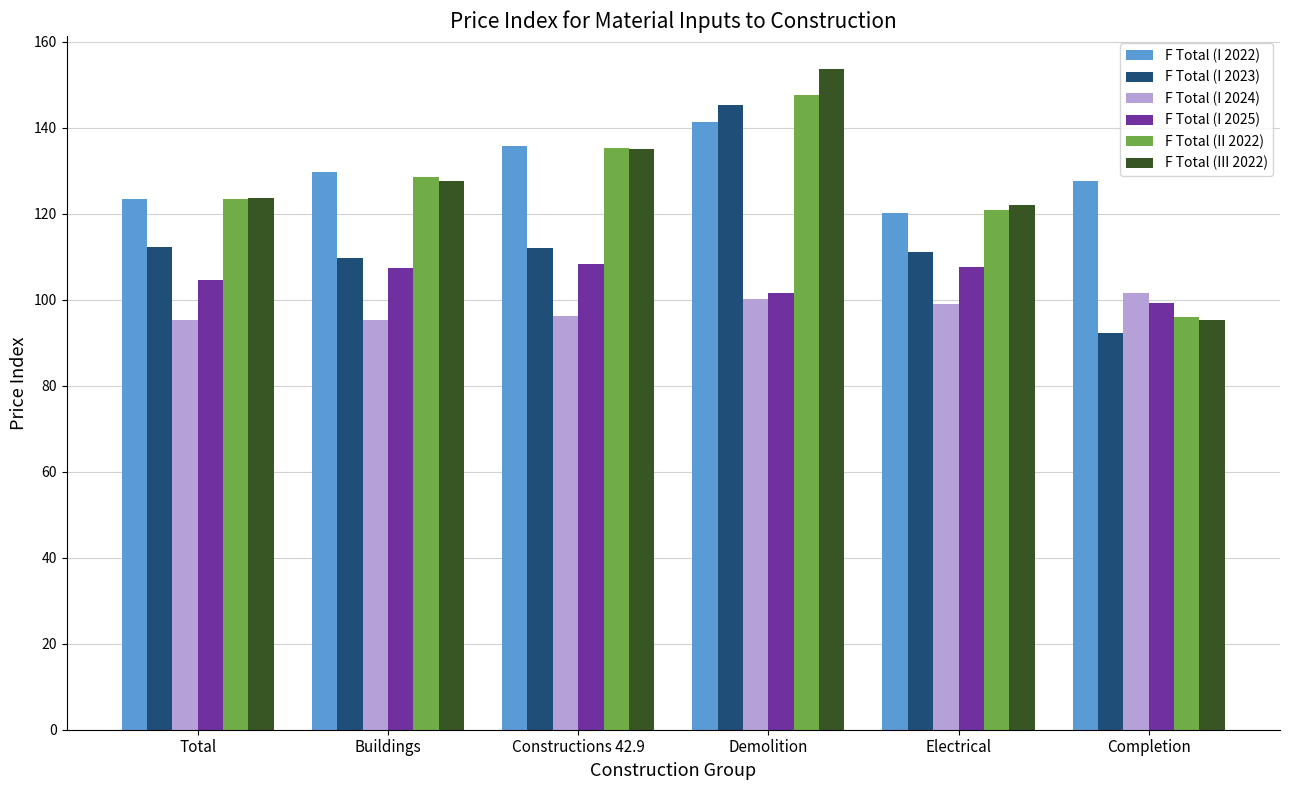

Rank the categories by F Total (III 2022) value from lowest to highest.

Completion, Electrical, Total, Buildings, Constructions 42.9, Demolition